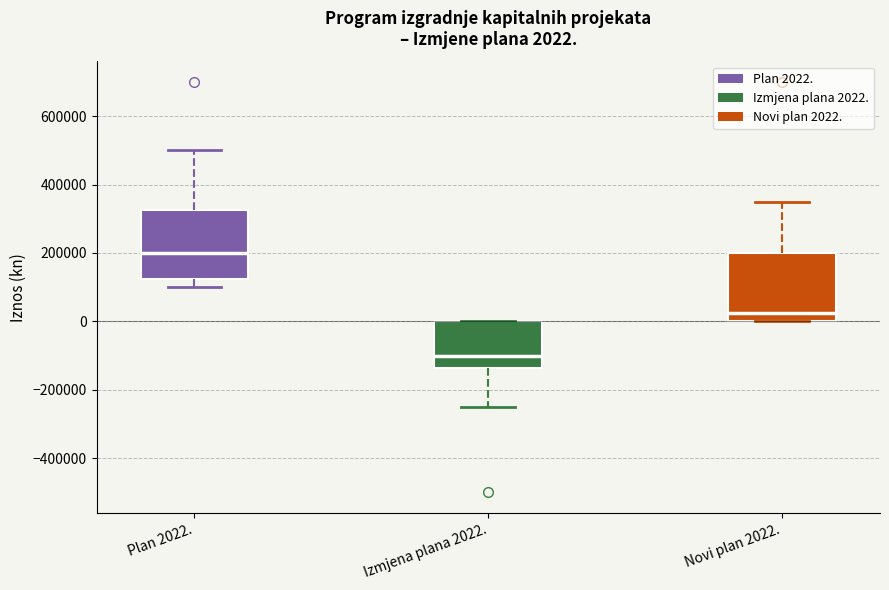

Which box has the highest median line?

Plan 2022.